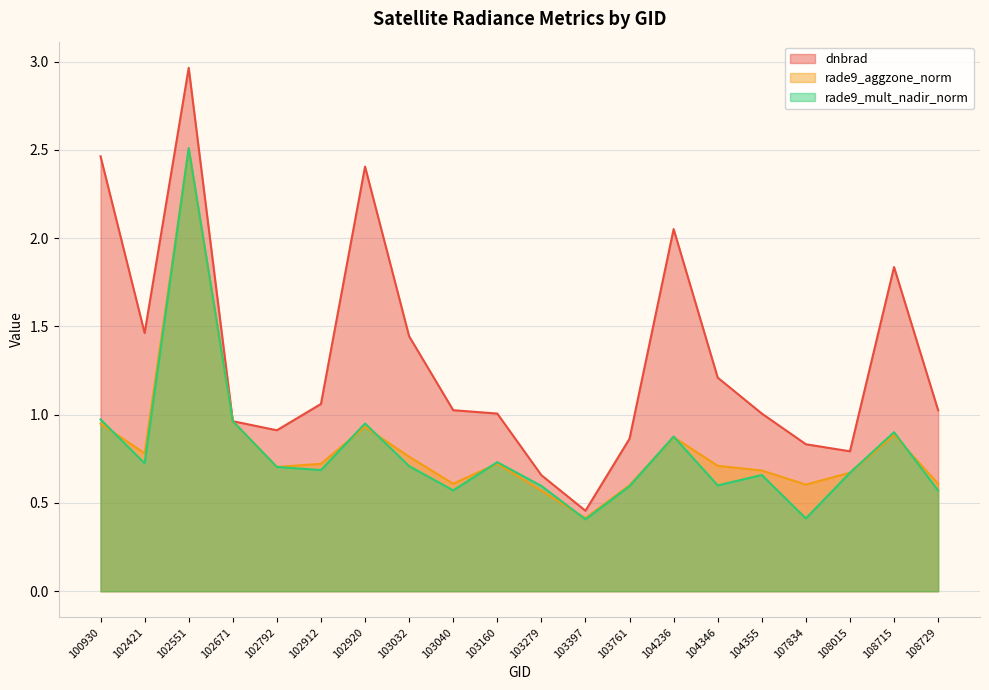

What are all the series names shown in the legend?

dnbrad, rade9_aggzone_norm, rade9_mult_nadir_norm